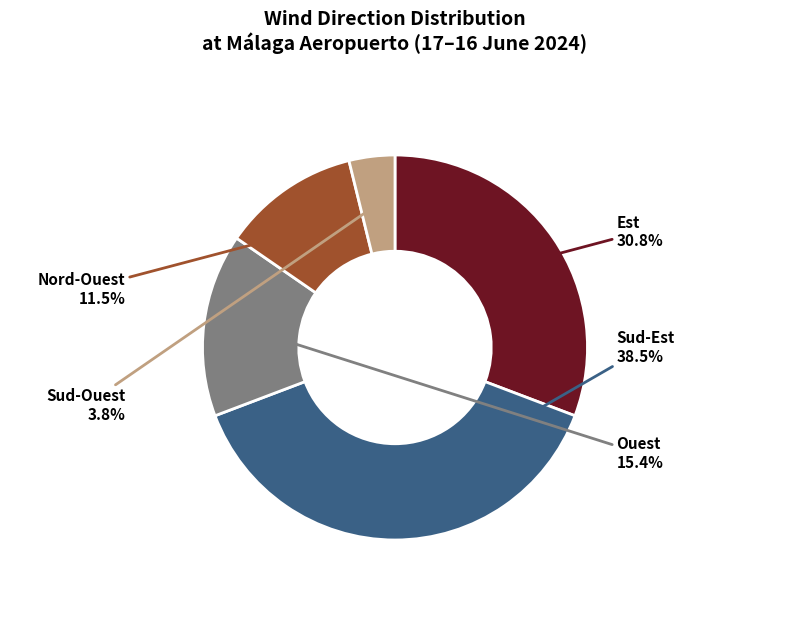

Count the number of slices in the pie.

5